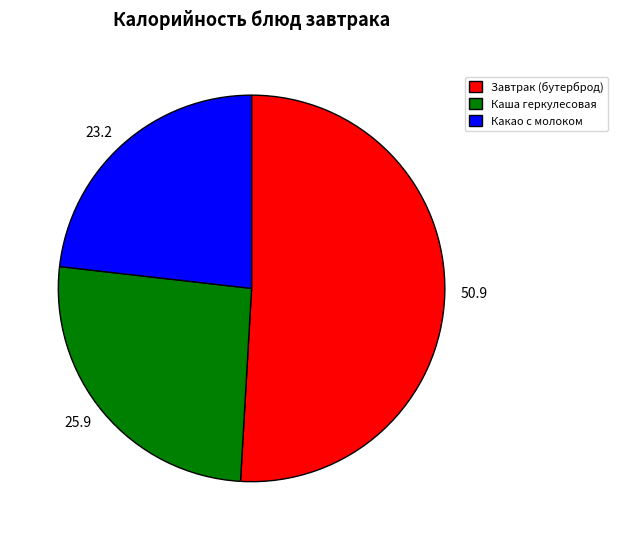

Does 23.2 represent more than half of the total?

No